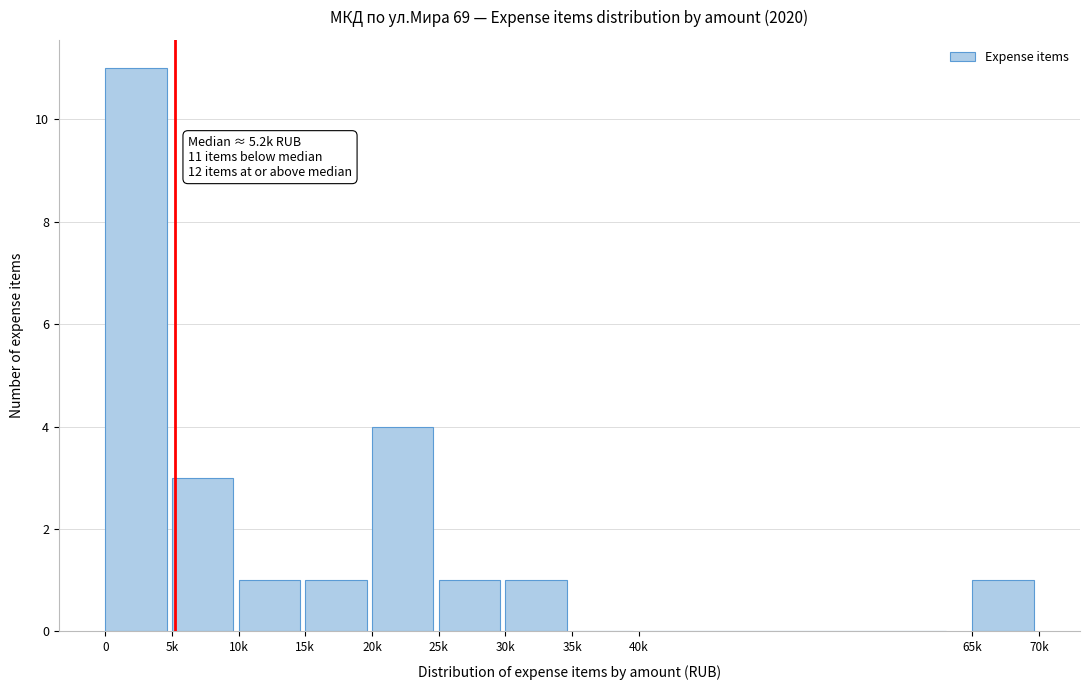

Reading left to right, list all the values displayed in this chart.

0=11	5k=3	10k=1	15k=1	20k=4	25k=1	30k=1	35k=0	40k=0	65k=1